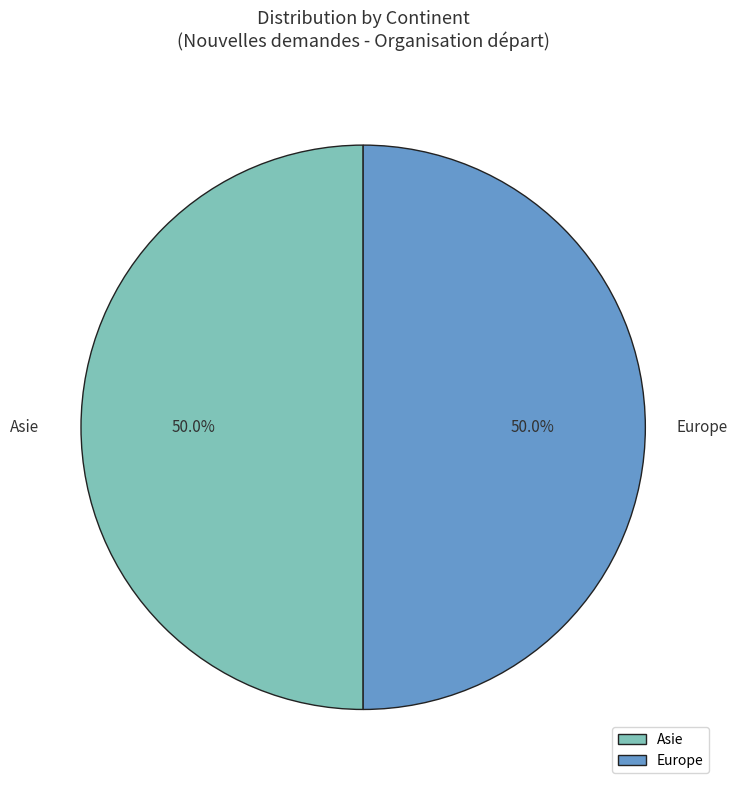

To the nearest percent, what is the average slice percentage?

50%